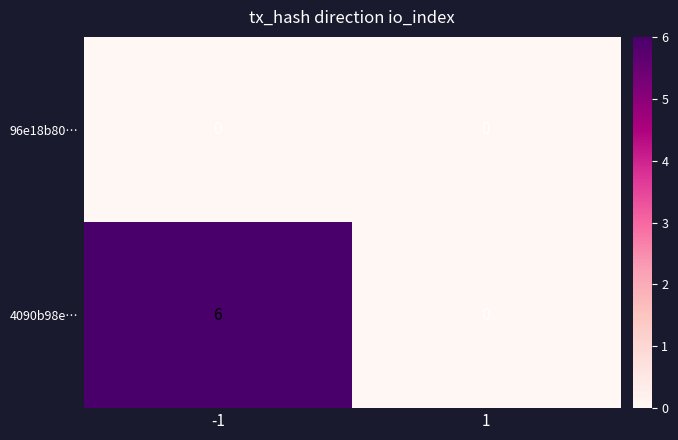

Rank the series by their maximum value, from highest to lowest.

4090b98e…, 96e18b80…